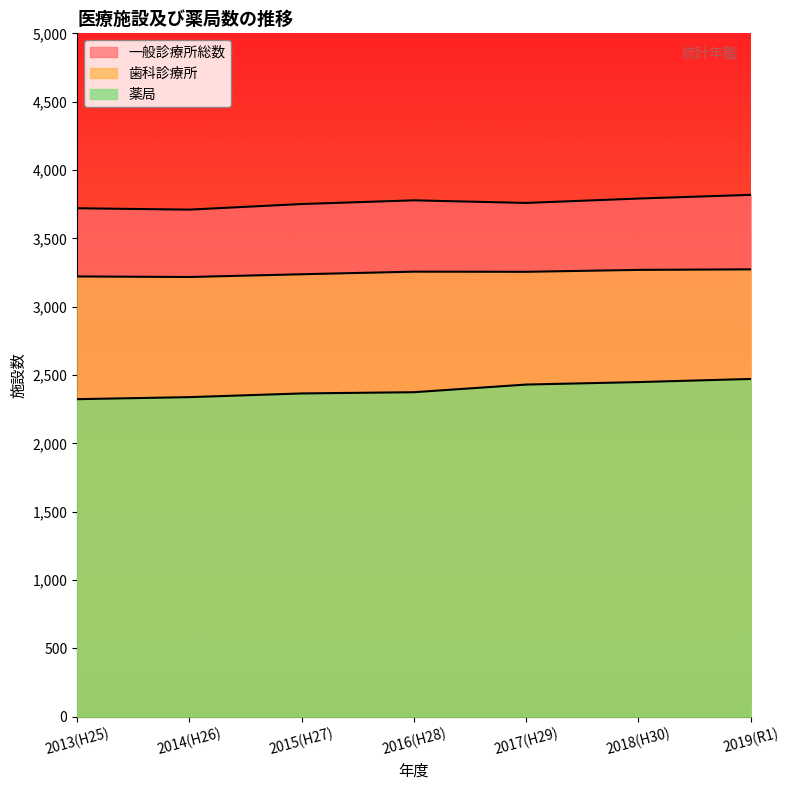

Rank the series at 2019(R1) from lowest to highest value.

薬局, 歯科診療所, 一般診療所総数